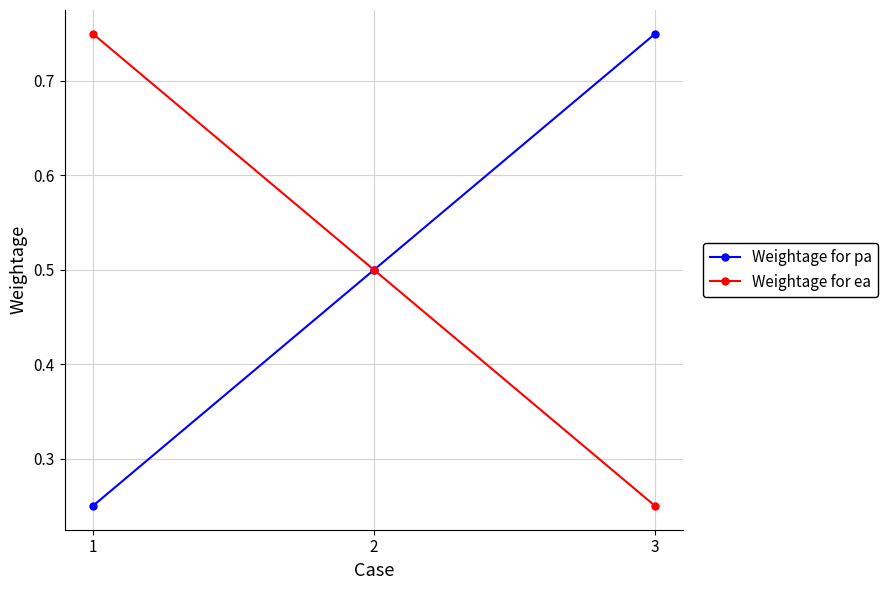

Count the number of categories in the chart.

3